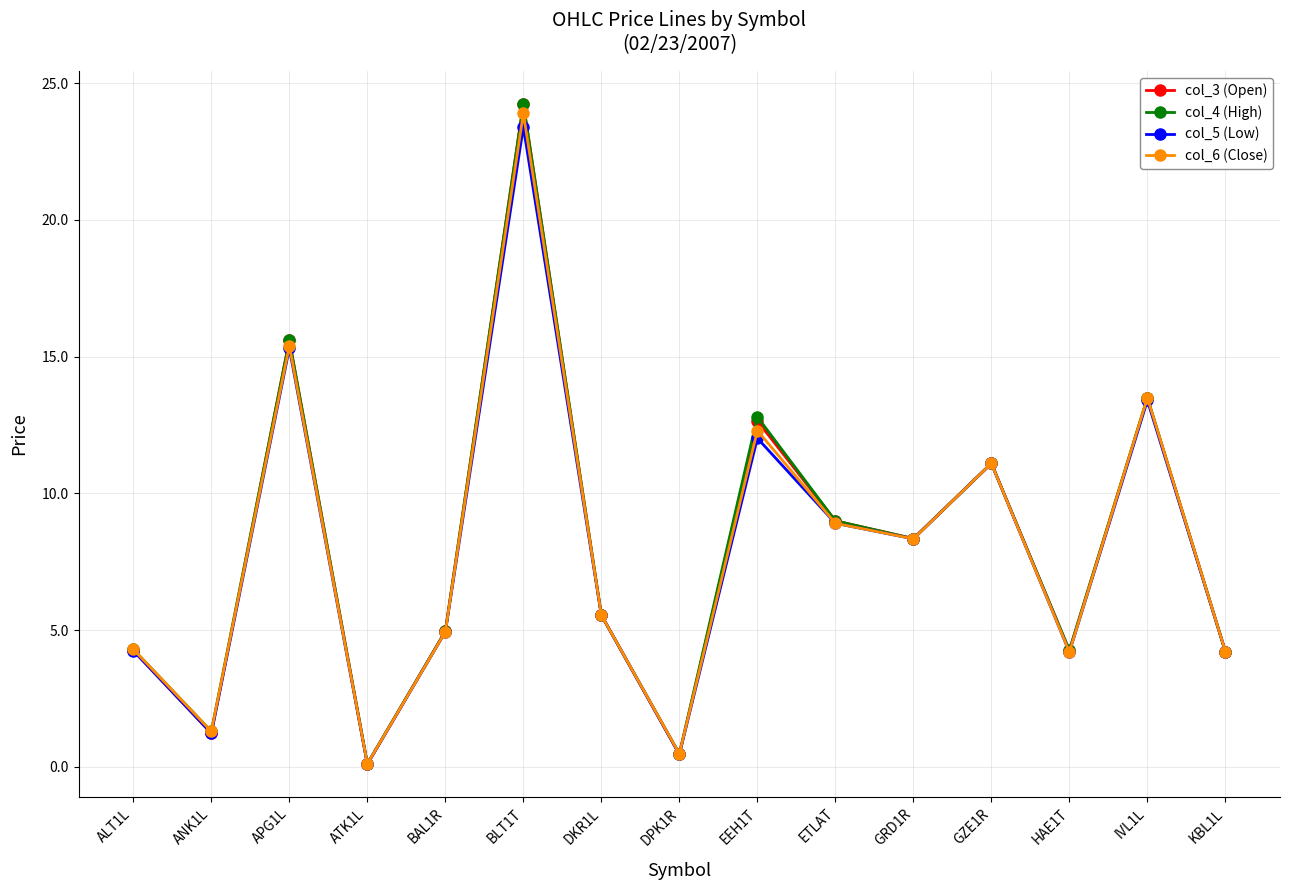

At which category does the chart reach its minimum across all series?

ATK1L